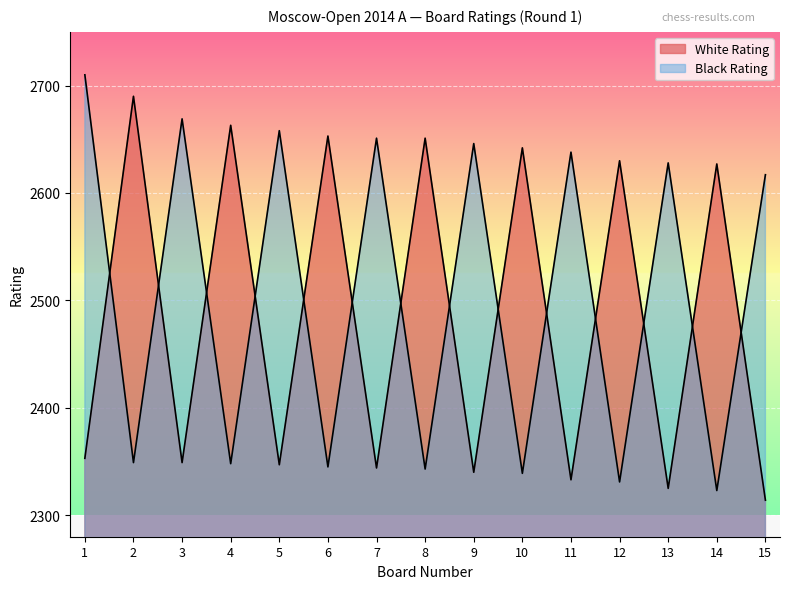

At which label does White Rating first exceed 2353?

2